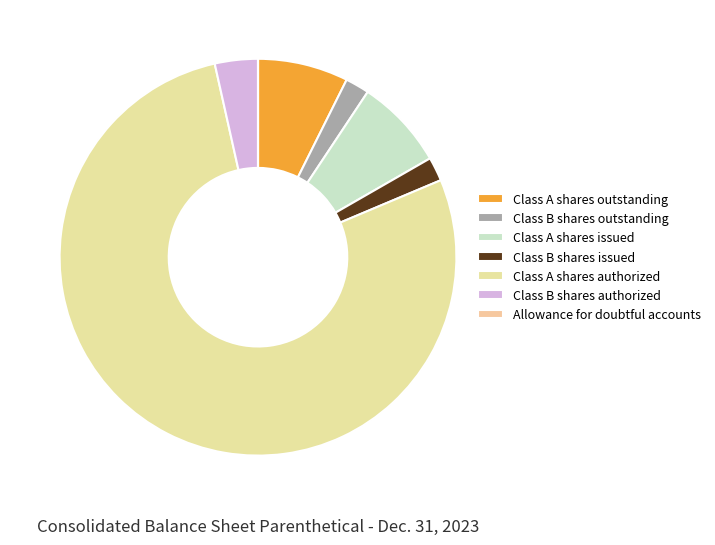

To the nearest percent, what is the combined percentage of Class B shares authorized and Class B shares outstanding?

5%